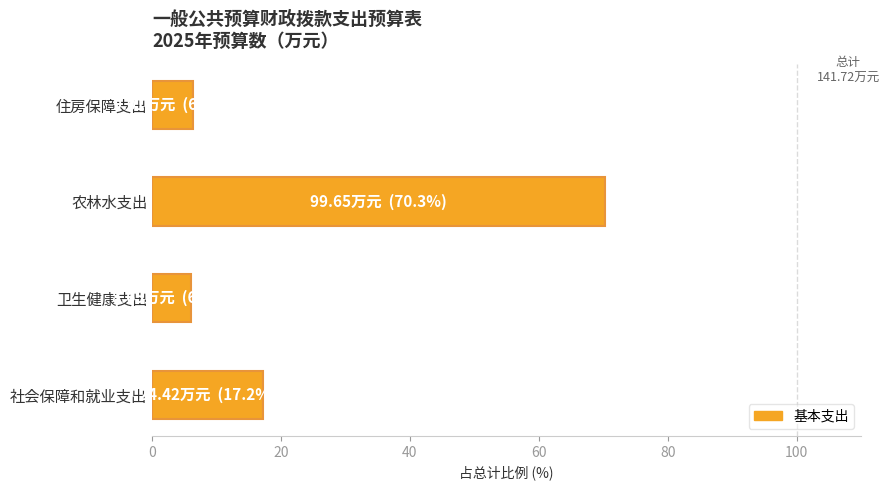

What is the smallest value displayed?

6.1